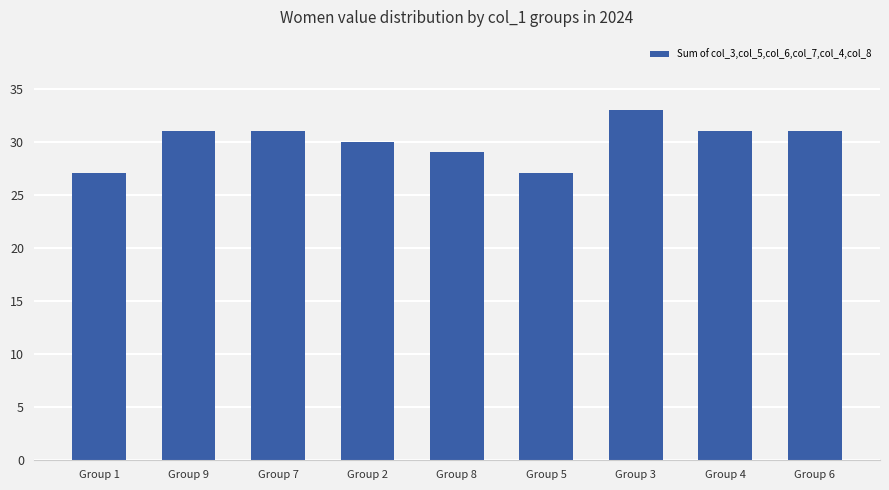

What is the change in value from Group 2 to Group 6?

+1